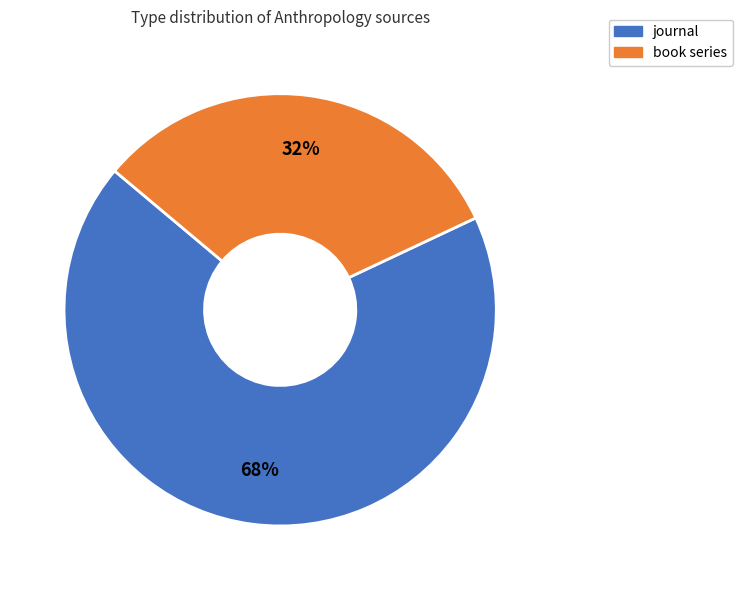

Rank the categories by value from highest to lowest.

journal, book series